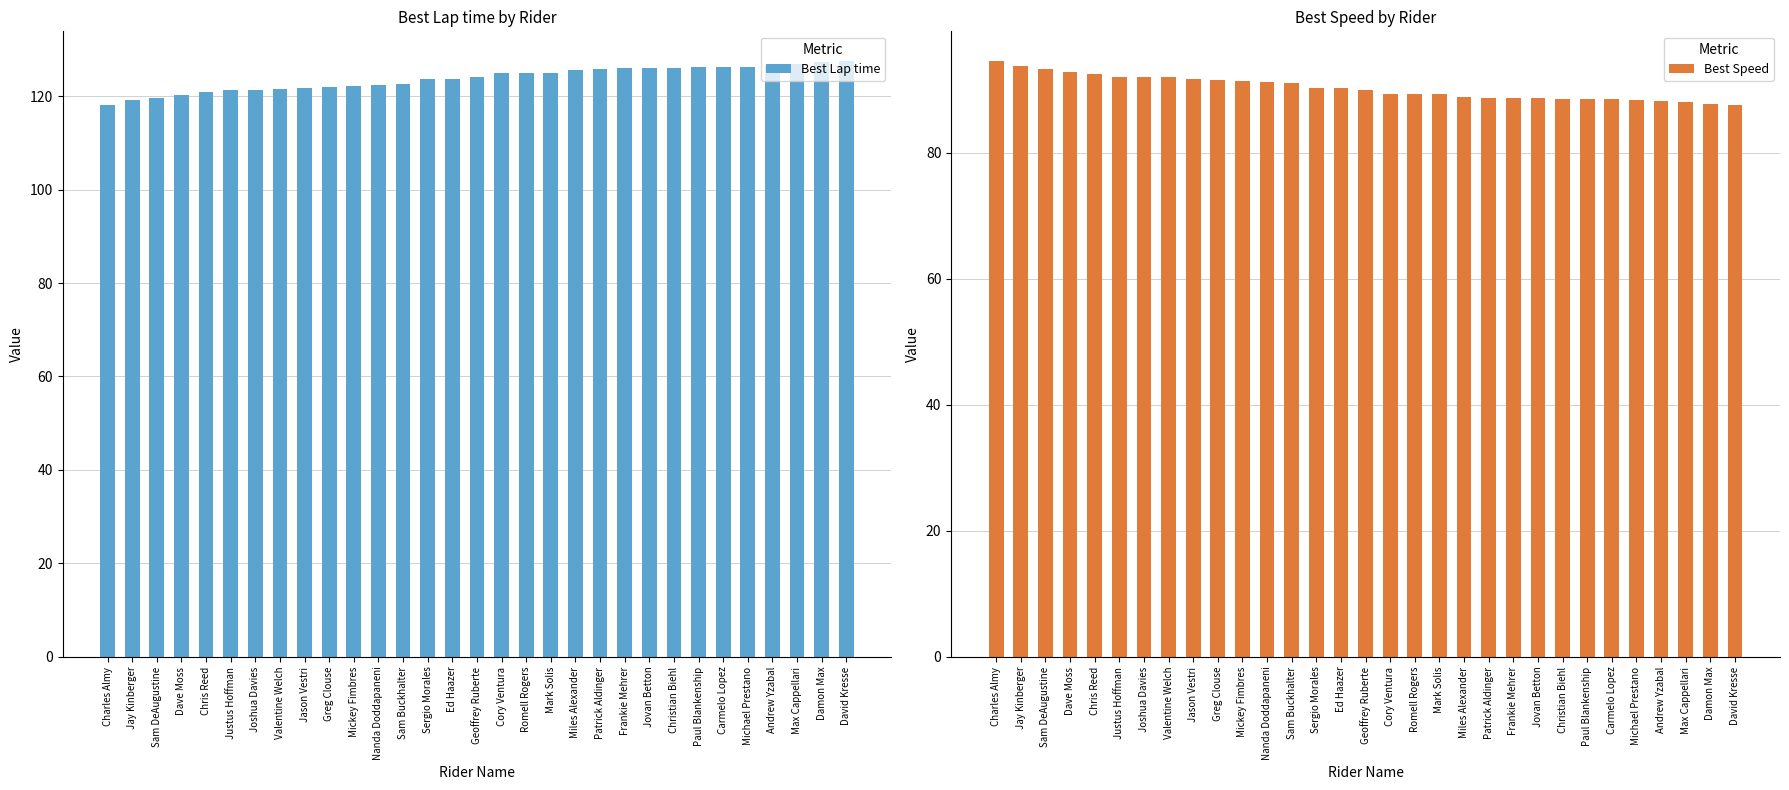

Reading left to right, list all the values displayed in this chart.

Best Lap time: Charles Almy=118.1	Jay Kinberger=119.1	Sam DeAugustine=119.7	Dave Moss=120.3	Chris Reed=120.8	Justus Hoffman=121.4	Joshua Davies=121.4	Valentine Welch=121.4	Jason Vestri=121.8	Greg Clouse=122.0	Mickey Fimbres=122.1	Nanda Doddapaneni=122.3	Sam Buckhalter=122.6	Sergio Morales=123.7	Ed Haazer=123.8	Geoffrey Ruberte=124.2	Cory Ventura=125.0	Romell Rogers=125.0	Mark Solis=125.0	Miles Alexander=125.7	Patrick Aldinger=125.9	Frankie Mehrer=126.0	Jovan Betton=126.0	Christian Biehl=126.1	Paul Blankenship=126.2	Carmelo Lopez=126.2	Michael Prestano=126.2	Andrew Yzabal=126.6	Max Cappellari=126.8	Damon Max=127.4	David Kresse=127.5
Best Speed: Charles Almy=94.5	Jay Kinberger=93.7	Sam DeAugustine=93.2	Dave Moss=92.7	Chris Reed=92.4	Justus Hoffman=92.0	Joshua Davies=91.9	Valentine Welch=91.9	Jason Vestri=91.6	Greg Clouse=91.5	Mickey Fimbres=91.4	Nanda Doddapaneni=91.2	Sam Buckhalter=91.0	Sergio Morales=90.2	Ed Haazer=90.2	Geoffrey Ruberte=89.9	Cory Ventura=89.3	Romell Rogers=89.3	Mark Solis=89.3	Miles Alexander=88.8	Patrick Aldinger=88.7	Frankie Mehrer=88.6	Jovan Betton=88.6	Christian Biehl=88.5	Paul Blankenship=88.4	Carmelo Lopez=88.4	Michael Prestano=88.4	Andrew Yzabal=88.2	Max Cappellari=88.0	Damon Max=87.6	David Kresse=87.5